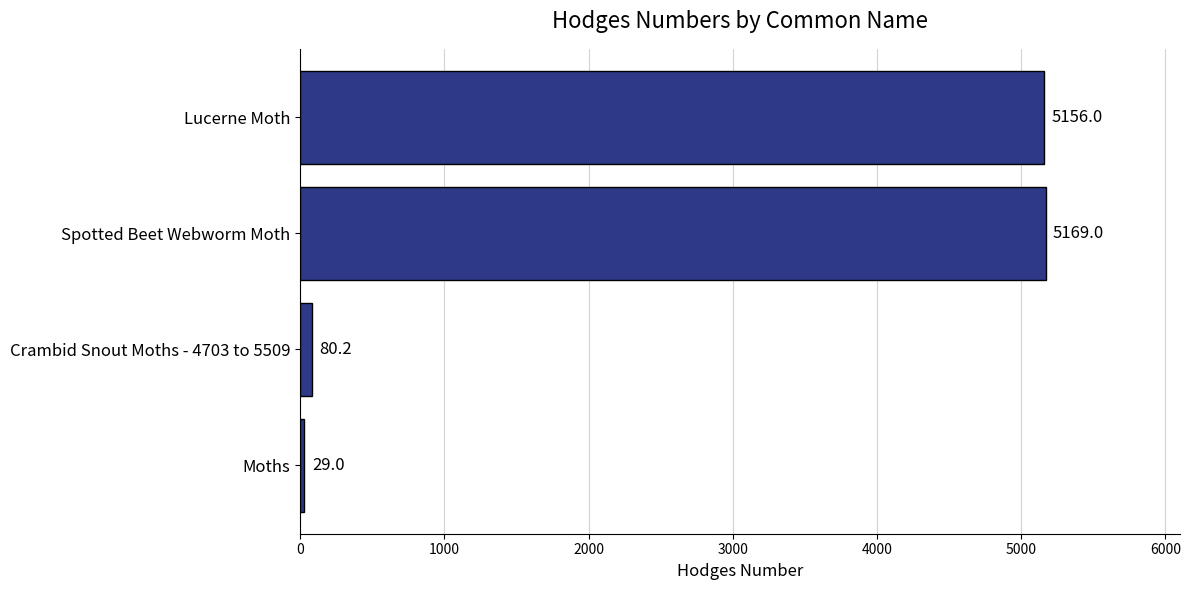

The value at Spotted Beet Webworm Moth is 7334.1. True or false?

False